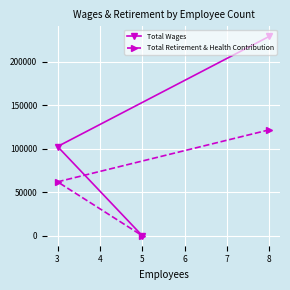

What is the value of the Total Retirement & Health Contribution point at the 2nd from the left?

0